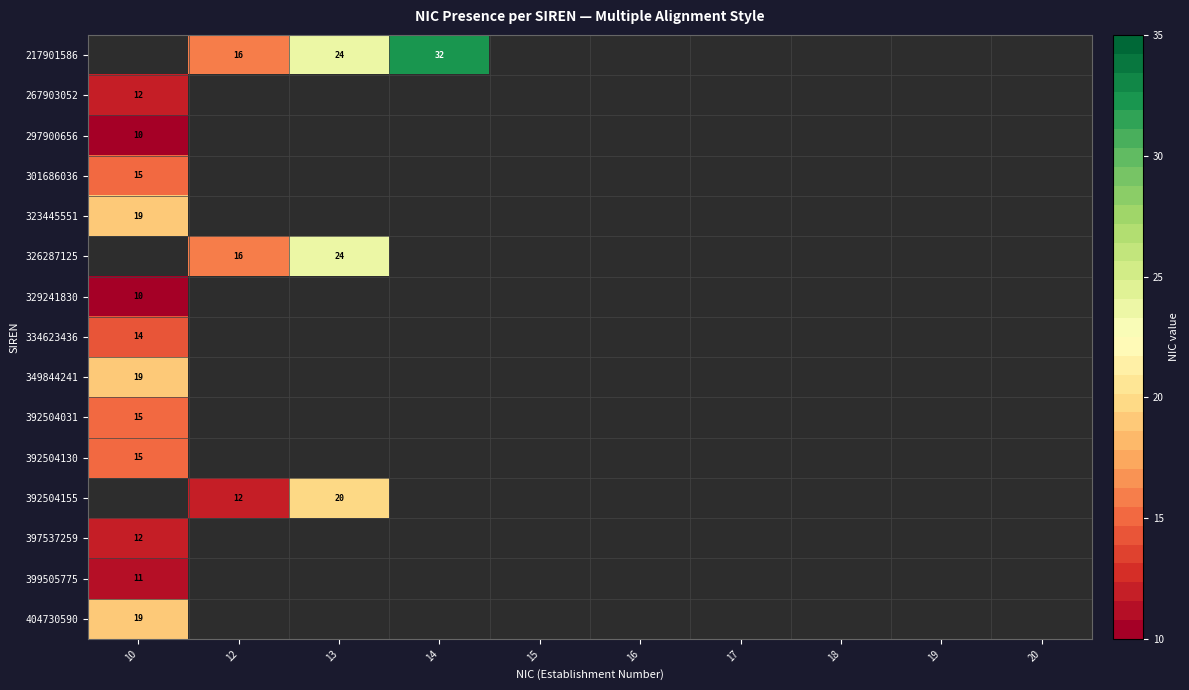

Rank the categories by 399505775 value from highest to lowest.

10, 12, 13, 14, 15, 16, 17, 18, 19, 20